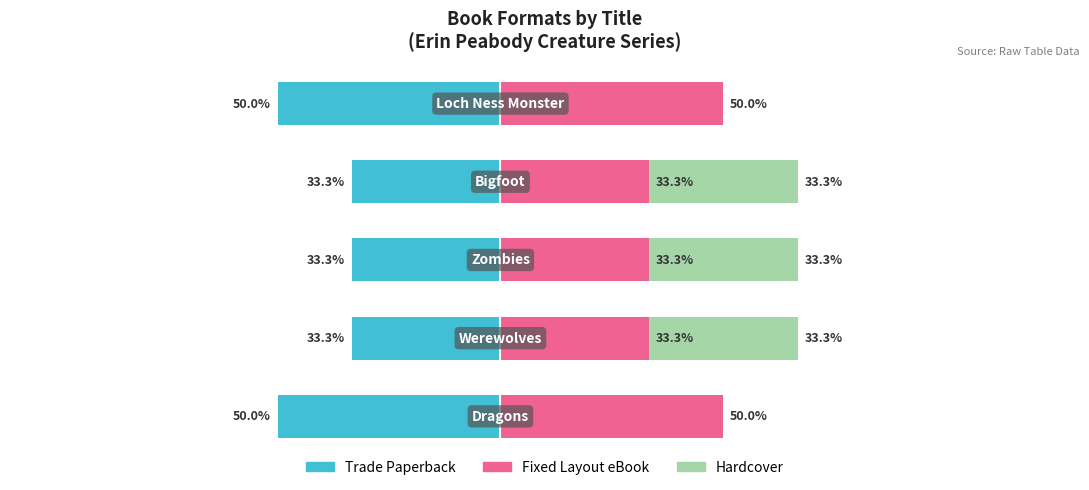

Reading left to right, transcribe all the data shown in this chart.

Trade Paperback: −150=-50.0	−100=-33.3	−50=-33.3	0=-33.3	50=-50.0
Fixed Layout eBook: −150=50.0	−100=33.3	−50=33.3	0=33.3	50=50.0
Hardcover: −150=0.0	−100=33.3	−50=33.3	0=33.3	50=0.0